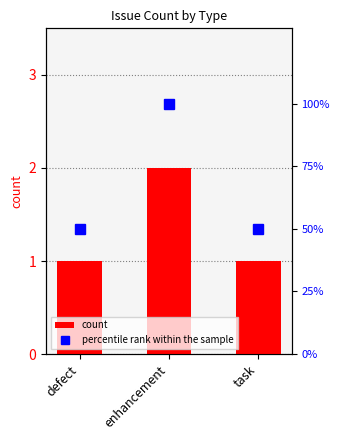

Which category has the lowest value in the percentile rank within the sample series?

defect